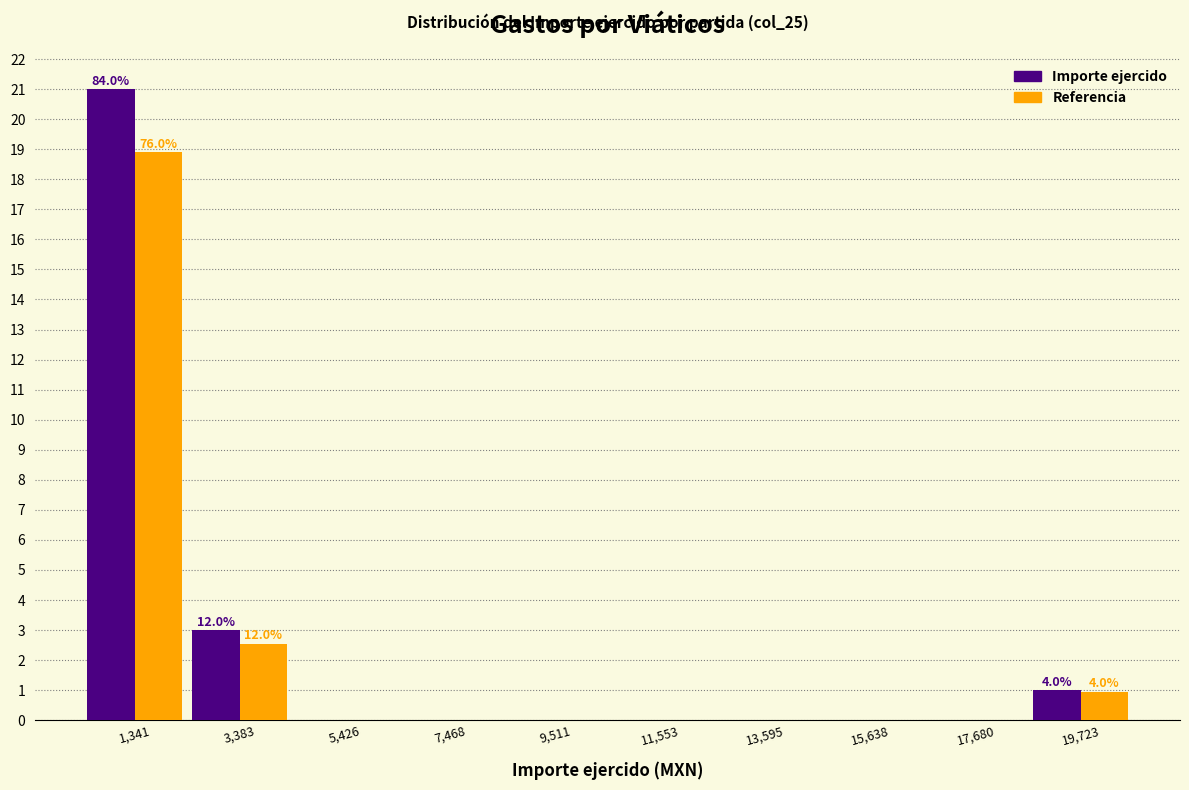

In the Importe ejercido series, which range on the x-axis has the tallest bar?

500 to 2500